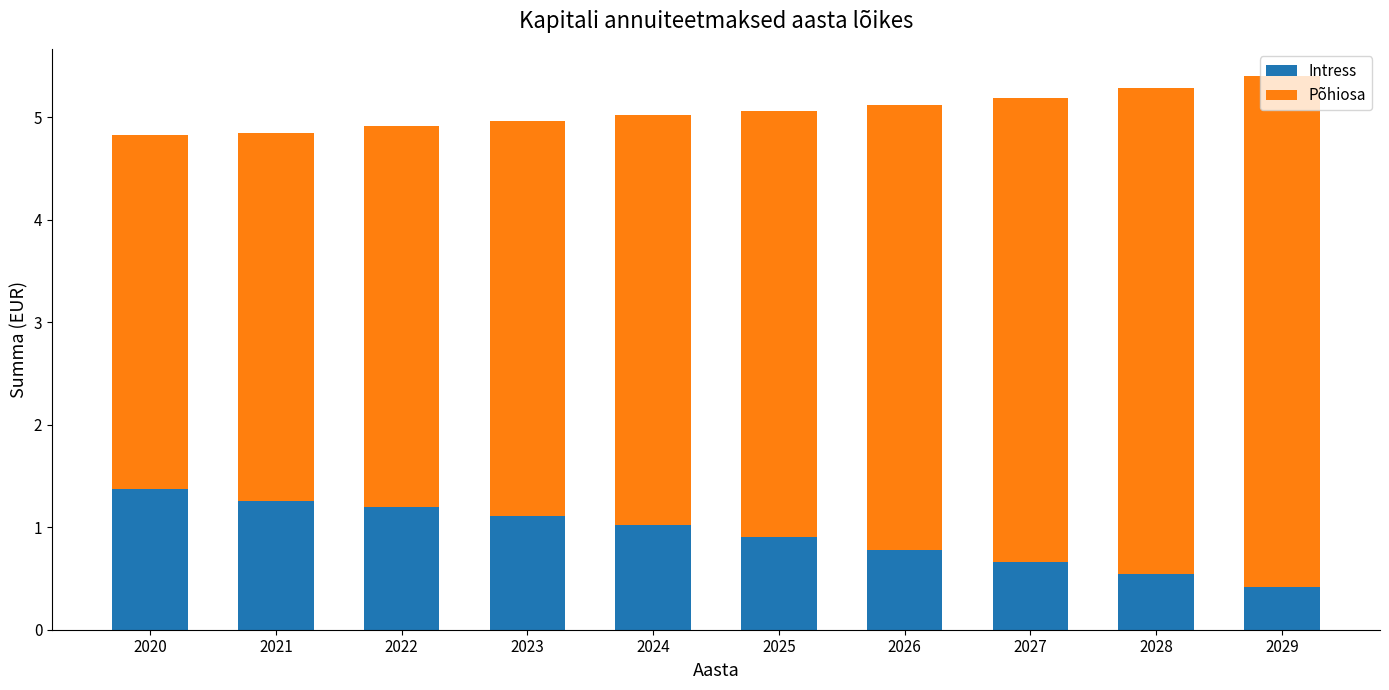

The Intress series shows 1.4 at 2020. True or false?

True